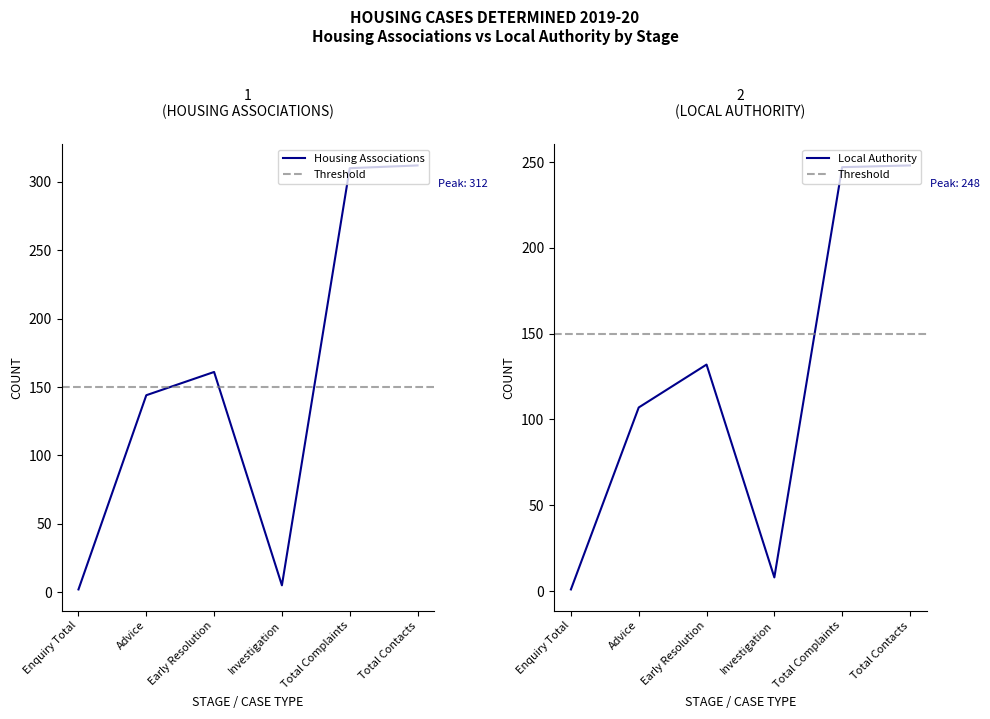

What is the label of the 1st point from the right?

Total Contacts